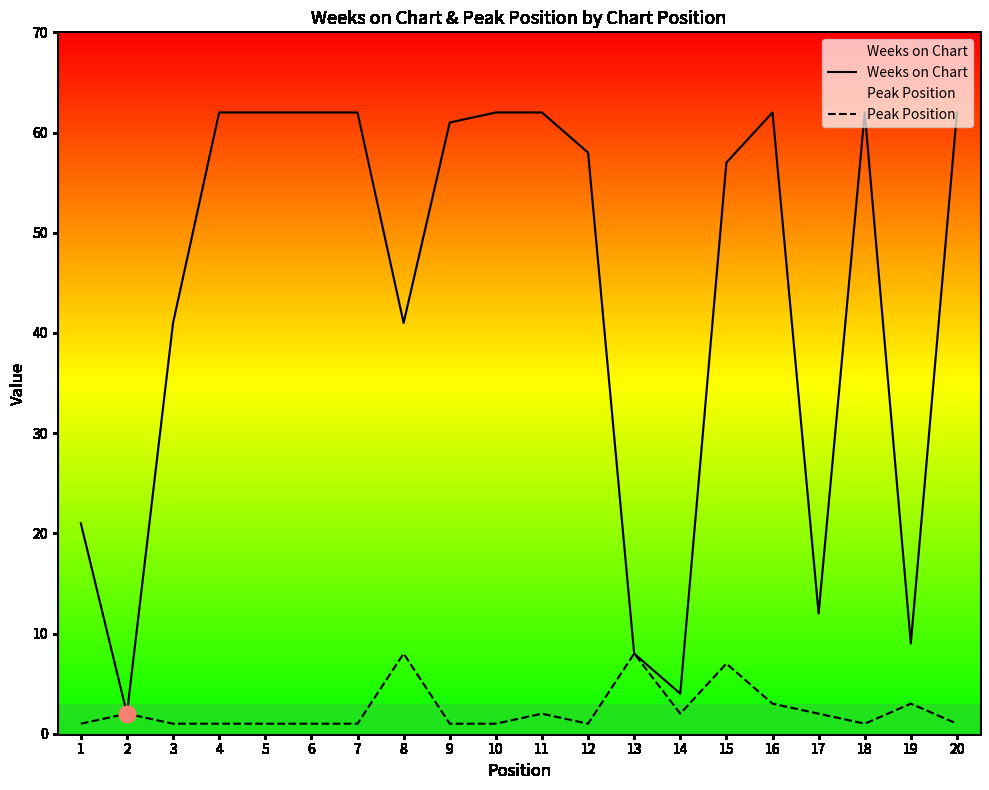

Where is the first local minimum for Peak Position?

12